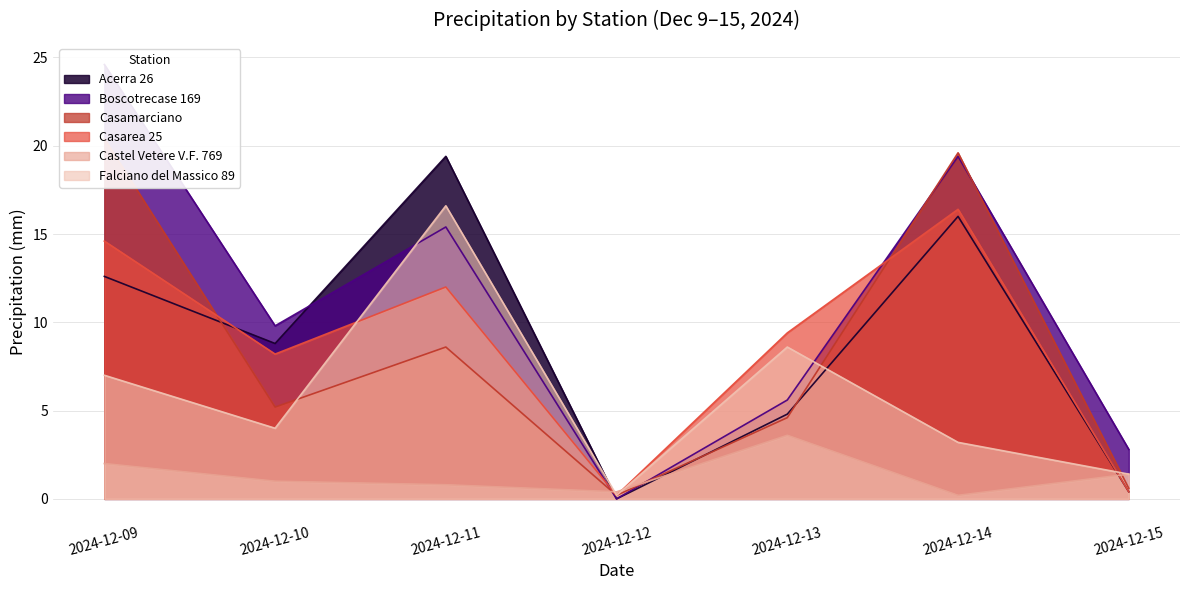

At how many categories does at least one series exceed 20?

1